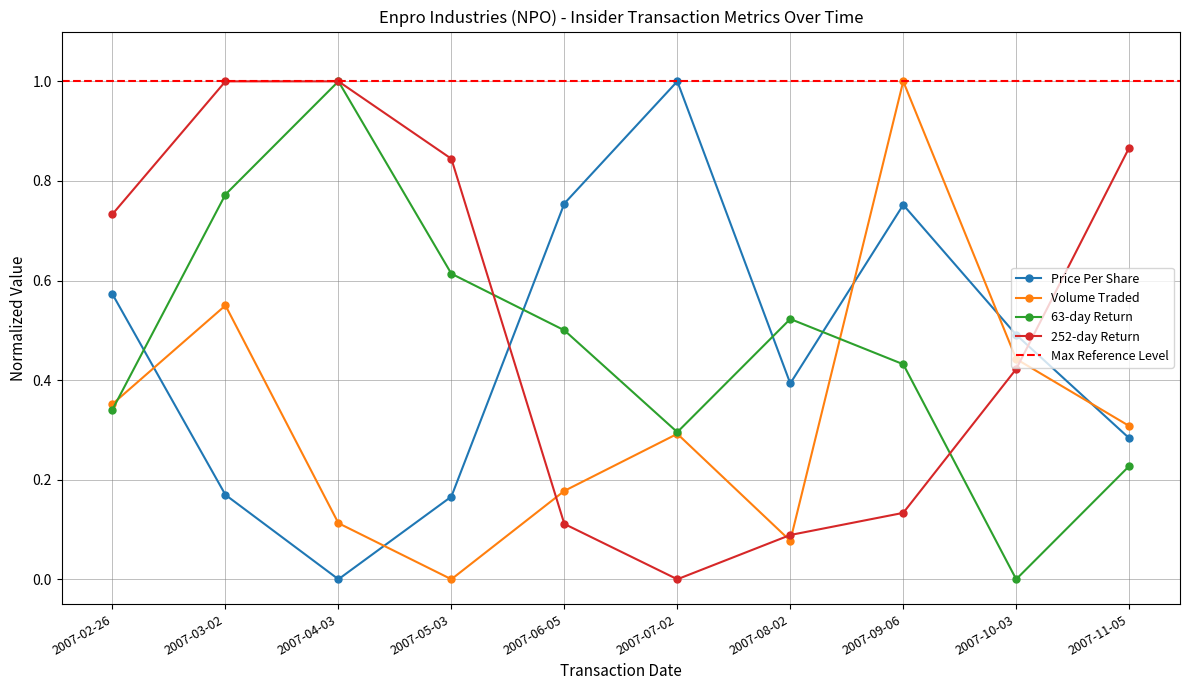

What is the value of the retd252 point at the 4th from the left?

0.8